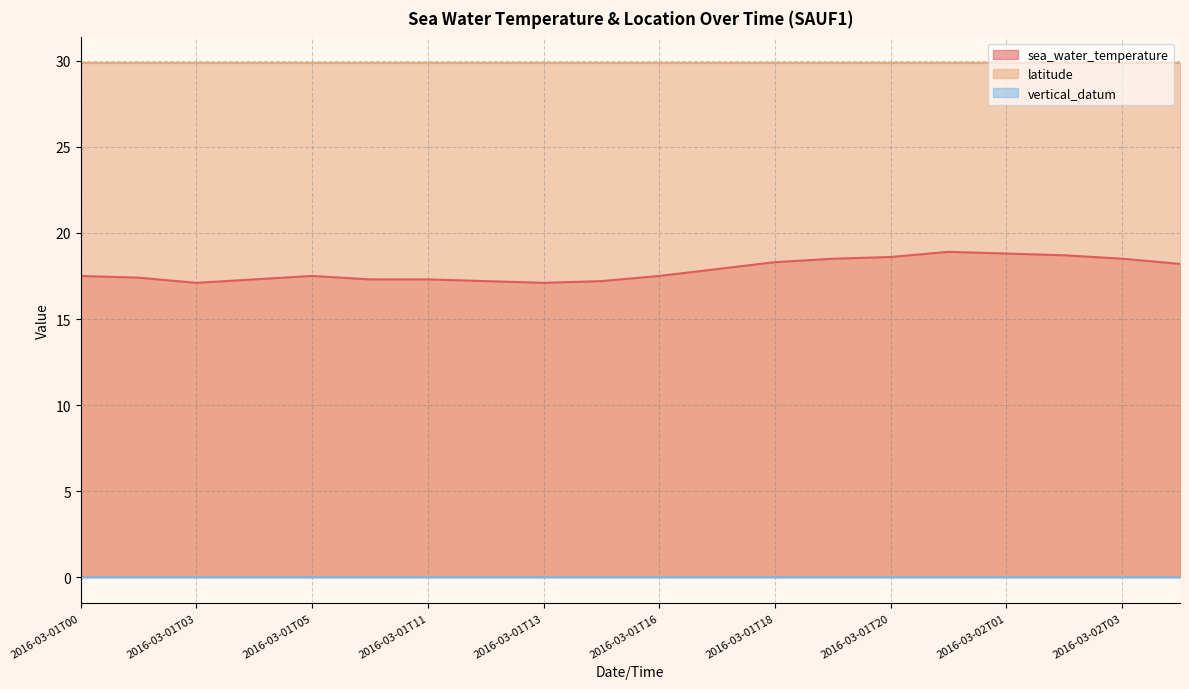

Reading left to right, transcribe all the data shown in this chart.

sea_water_temperature: 2016-03-01T00=17.5	2016-03-01T01=17.4	2016-03-01T03=17.1	2016-03-01T04=17.3	2016-03-01T05=17.5	2016-03-01T10=17.3	2016-03-01T11=17.3	2016-03-01T12=17.2	2016-03-01T13=17.1	2016-03-01T15=17.2	2016-03-01T16=17.5	2016-03-01T17=17.9	2016-03-01T18=18.3	2016-03-01T19=18.5	2016-03-01T20=18.6	2016-03-02T00=18.9	2016-03-02T01=18.8	2016-03-02T02=18.7	2016-03-02T03=18.5	2016-03-02T04=18.2
latitude: 2016-03-01T00=29.9	2016-03-01T01=29.9	2016-03-01T03=29.9	2016-03-01T04=29.9	2016-03-01T05=29.9	2016-03-01T10=29.9	2016-03-01T11=29.9	2016-03-01T12=29.9	2016-03-01T13=29.9	2016-03-01T15=29.9	2016-03-01T16=29.9	2016-03-01T17=29.9	2016-03-01T18=29.9	2016-03-01T19=29.9	2016-03-01T20=29.9	2016-03-02T00=29.9	2016-03-02T01=29.9	2016-03-02T02=29.9	2016-03-02T03=29.9	2016-03-02T04=29.9
vertical_datum: 2016-03-01T00=0.0	2016-03-01T01=0.0	2016-03-01T03=0.0	2016-03-01T04=0.0	2016-03-01T05=0.0	2016-03-01T10=0.0	2016-03-01T11=0.0	2016-03-01T12=0.0	2016-03-01T13=0.0	2016-03-01T15=0.0	2016-03-01T16=0.0	2016-03-01T17=0.0	2016-03-01T18=0.0	2016-03-01T19=0.0	2016-03-01T20=0.0	2016-03-02T00=0.0	2016-03-02T01=0.0	2016-03-02T02=0.0	2016-03-02T03=0.0	2016-03-02T04=0.0